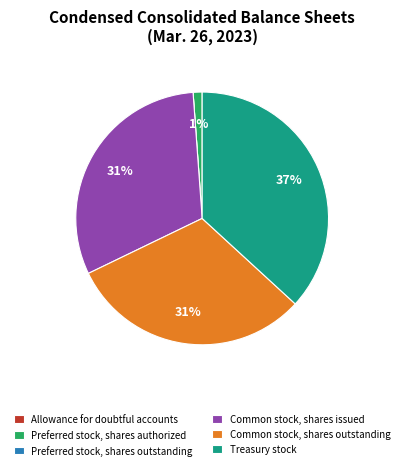

Is there any slice that represents more than half of the pie?

No